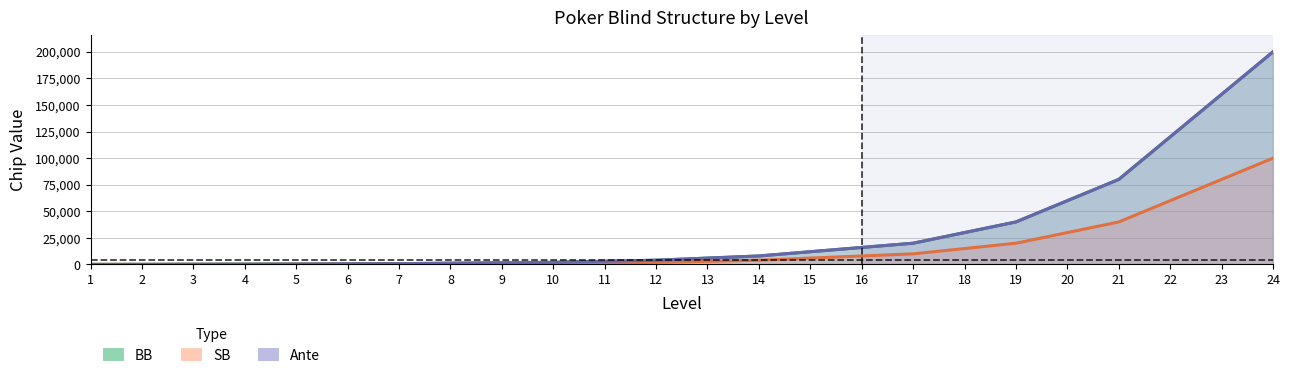

What is the total value across all series at 3?

500